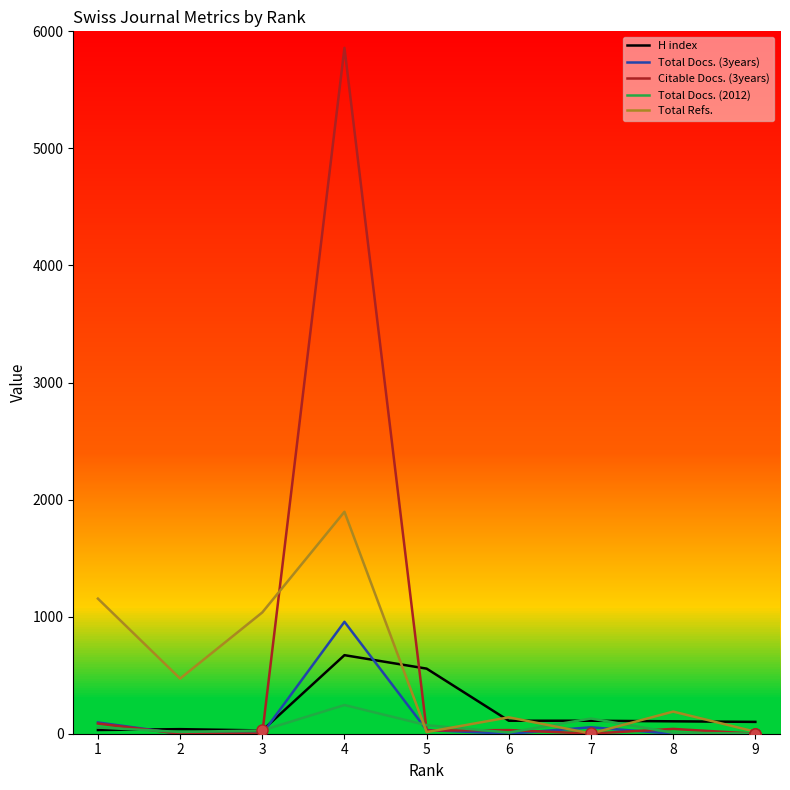

Which series has the widest spread of values?

Citable Docs. (3years)